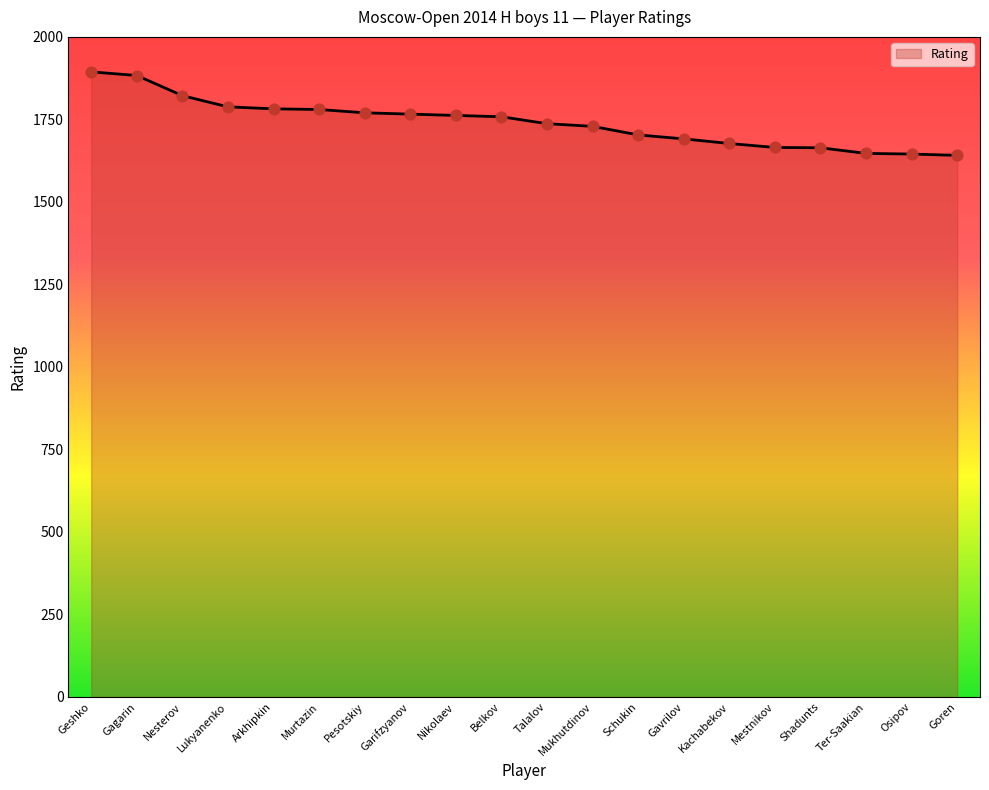

Which has a higher value, Schukin or Mestnikov?

Schukin